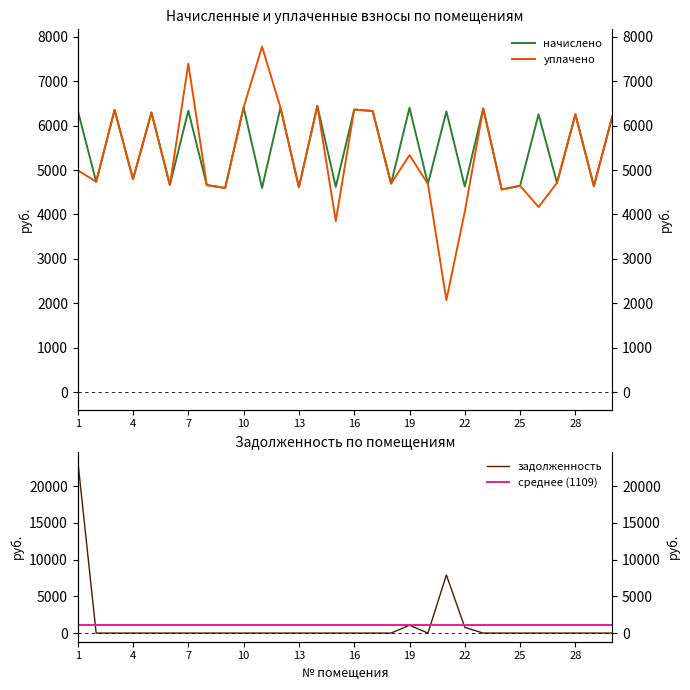

How many values in задолженность are above zero?

4